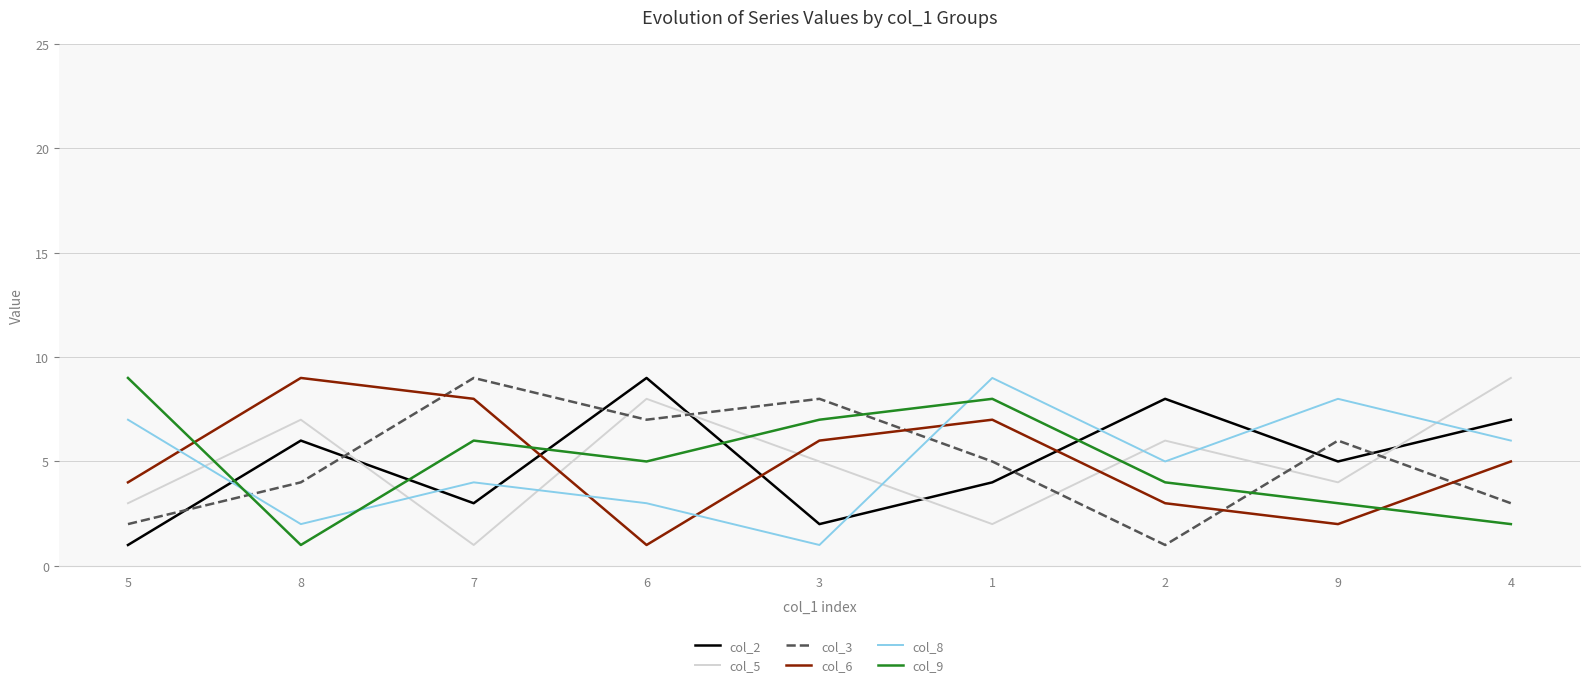

Reading left to right, transcribe all the data shown in this chart.

col_2: 1	6	3	9	2	4	8	5	7
col_5: 3	7	1	8	5	2	6	4	9
col_3: 2	4	9	7	8	5	1	6	3
col_6: 4	9	8	1	6	7	3	2	5
col_8: 7	2	4	3	1	9	5	8	6
col_9: 9	1	6	5	7	8	4	3	2